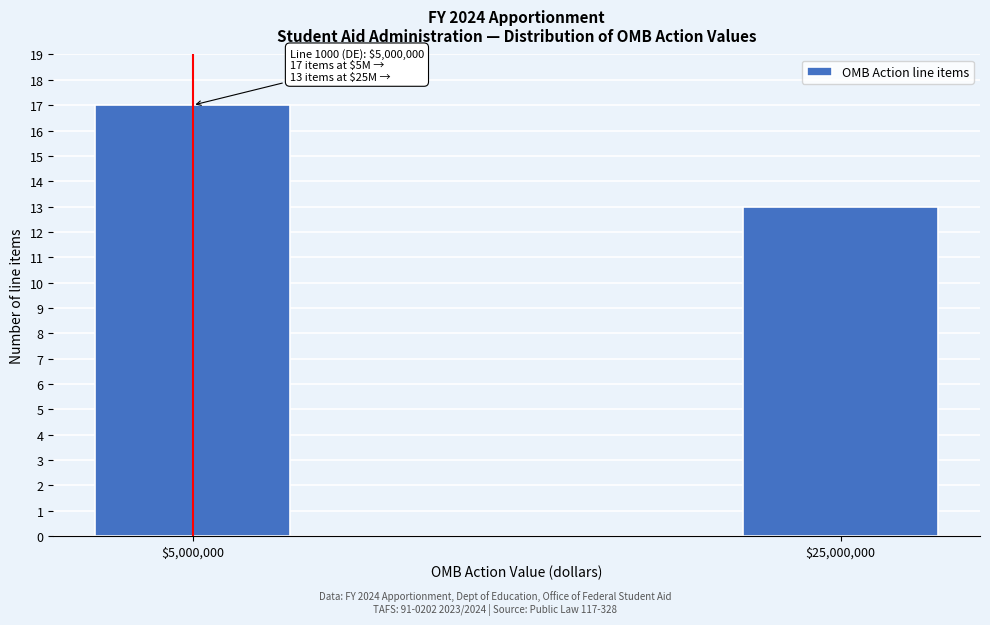

Reading left to right, what are all the values shown in this chart?

17	13